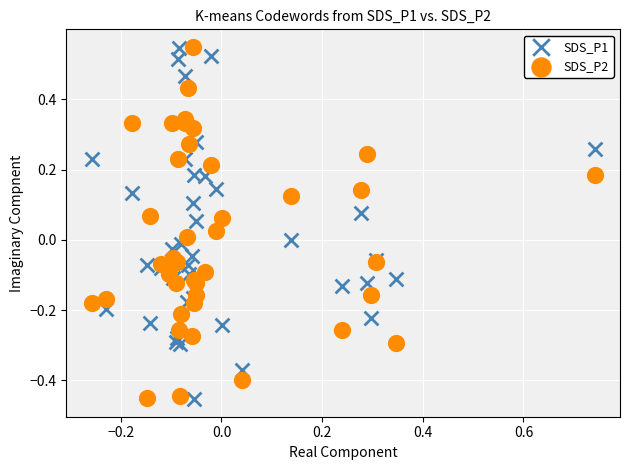

What is the X range (max minus min) for the scatter plot?

1.0